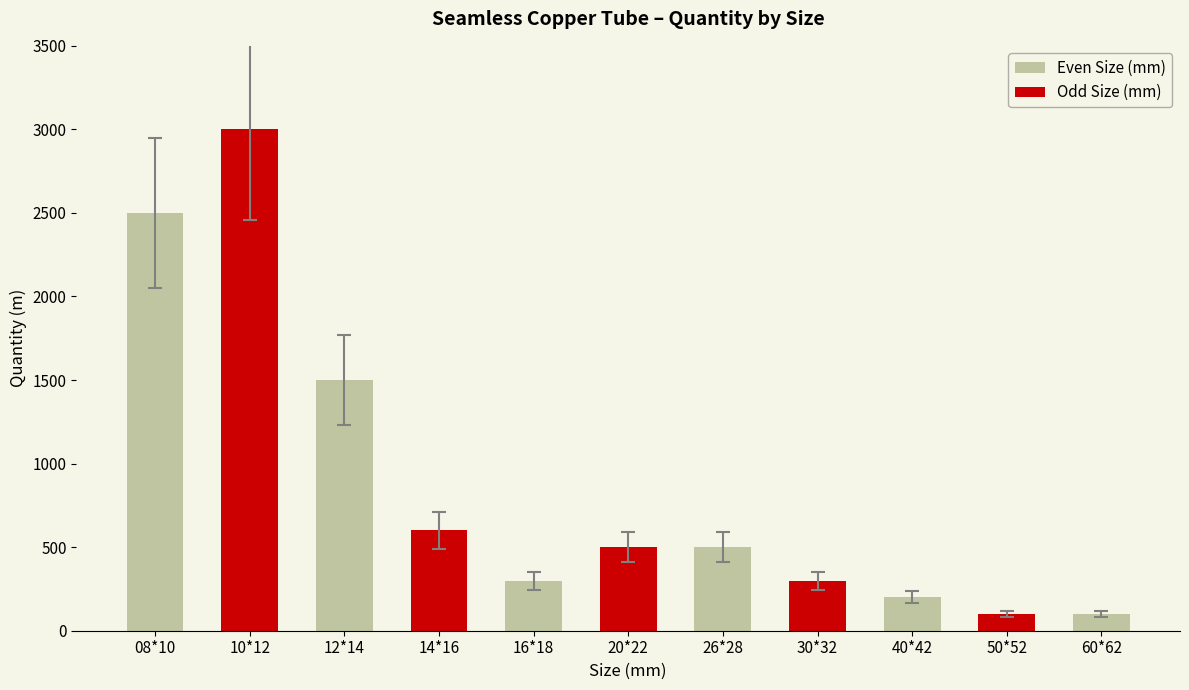

Which label corresponds to the smallest value in the chart?

50*52